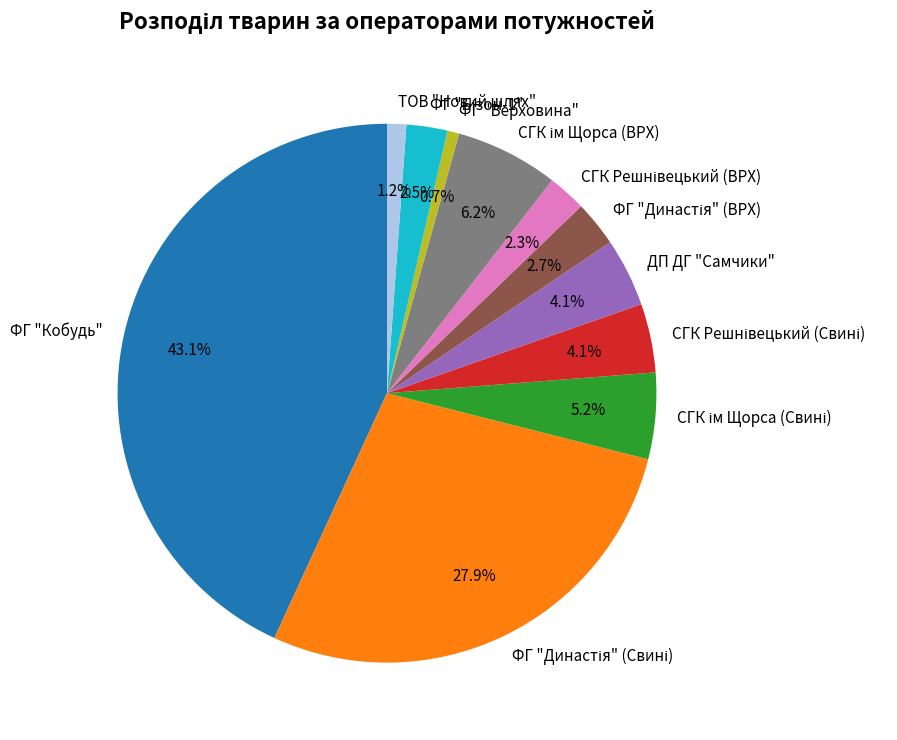

To the nearest percent, what is the average slice percentage?

9%